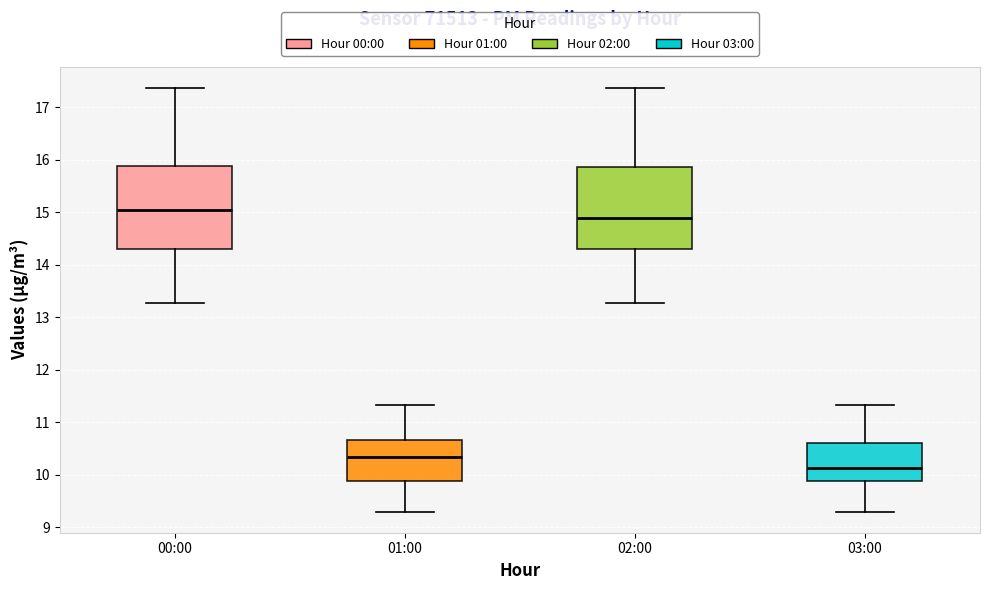

Reading left to right, transcribe this box plot: for each box, give where its median line is, the range the box spans, and where its two whiskers end, as read against the y-axis. The values are not printed on the chart, so give them approximately, as read against the axis.

00:00: median 15.1, box 14.3 to 15.9, whiskers 13.3 to 17.4
01:00: median 10.3, box 9.9 to 10.7, whiskers 9.3 to 11.3
02:00: median 14.9, box 14.3 to 15.9, whiskers 13.3 to 17.4
03:00: median 10.1, box 9.9 to 10.6, whiskers 9.3 to 11.3